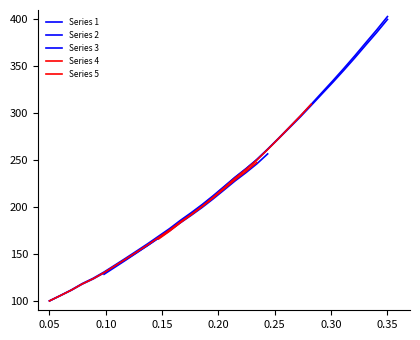

Reading right to left, transcribe all the data shown in this chart.

400.0	385.9	372.6	359.0	345.9	333.2	320.8	308.4	296.1	284.5	272.9	261.5	250.5	240.8	231.7	221.8	212.1	202.8	194.1	185.8	177.0	169.0	160.9	153.2	145.6	138.2	130.8	124.1	118.4	111.7	105.8	100.0